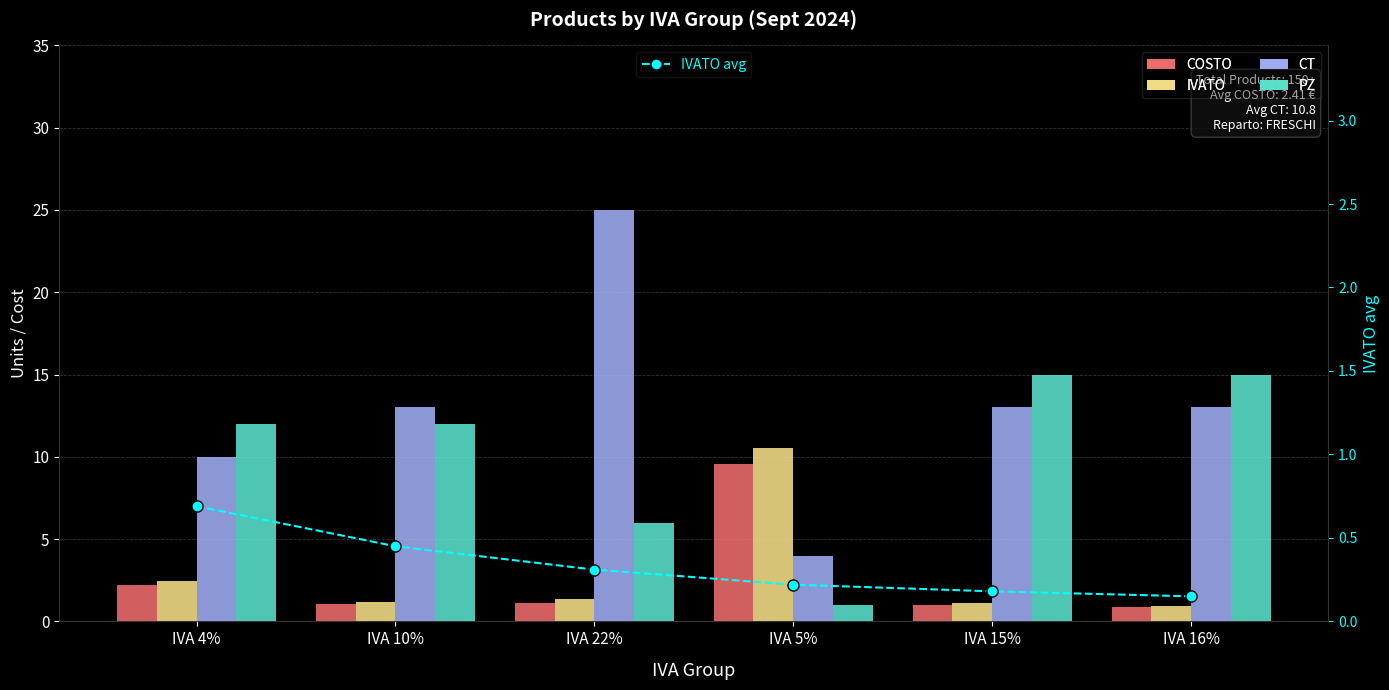

Is the value of CT at IVA 22% greater than the value of IVATO avg at IVA 10%?

Yes